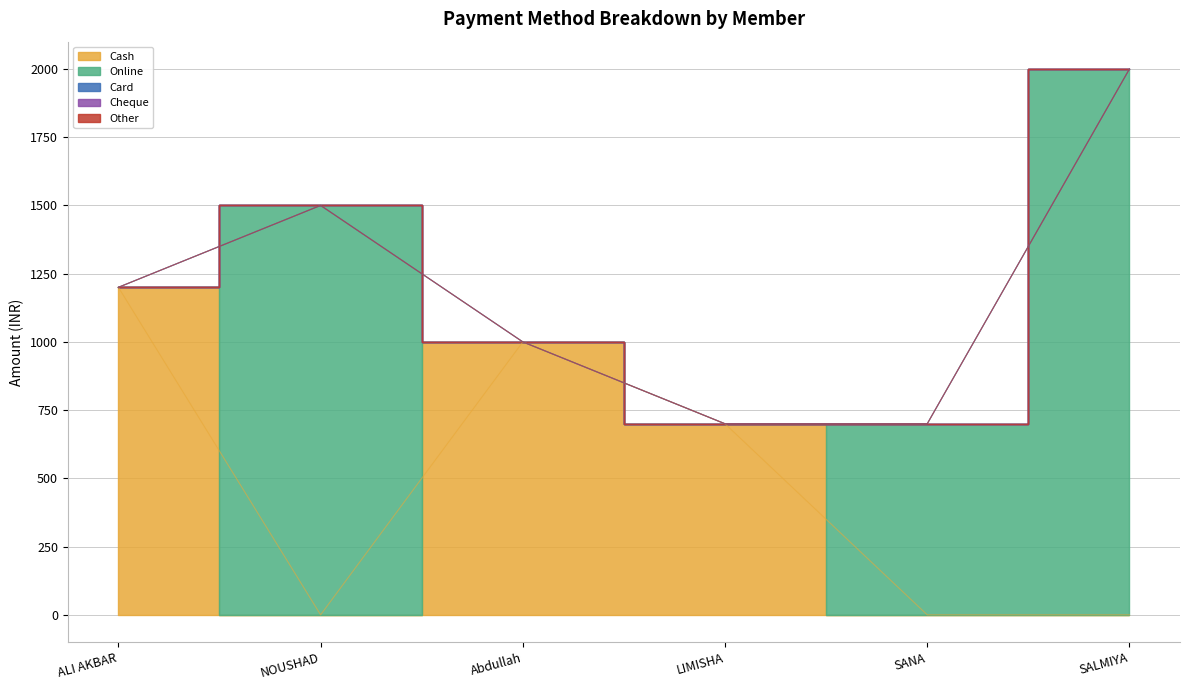

Which has a higher value, LIMISHA or SALMIYA?

LIMISHA